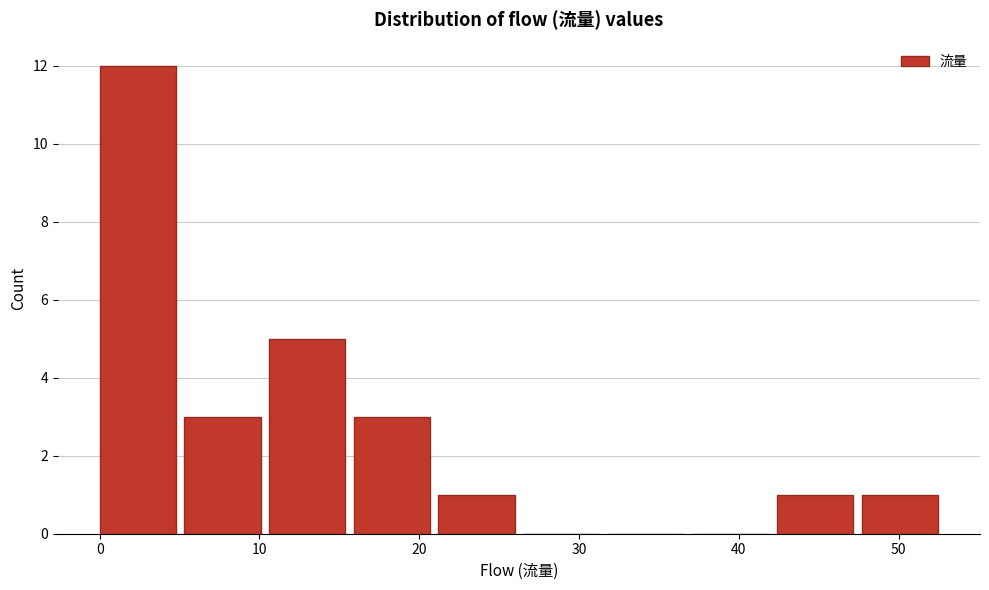

Reading left to right, transcribe this chart: for each bar, give the range it covers on the x-axis and its height. Neither the bar edges nor the heights are printed on the chart, so give them approximately, as read against the axes.

0.0 to 5.3: 12
5.3 to 10.6: 3
10.6 to 15.9: 5
15.9 to 21.2: 3
21.2 to 26.5: 1
26.5 to 31.8: 0
31.8 to 37.1: 0
37.1 to 42.4: 0
42.4 to 47.7: 1
47.7 to 53.0: 1